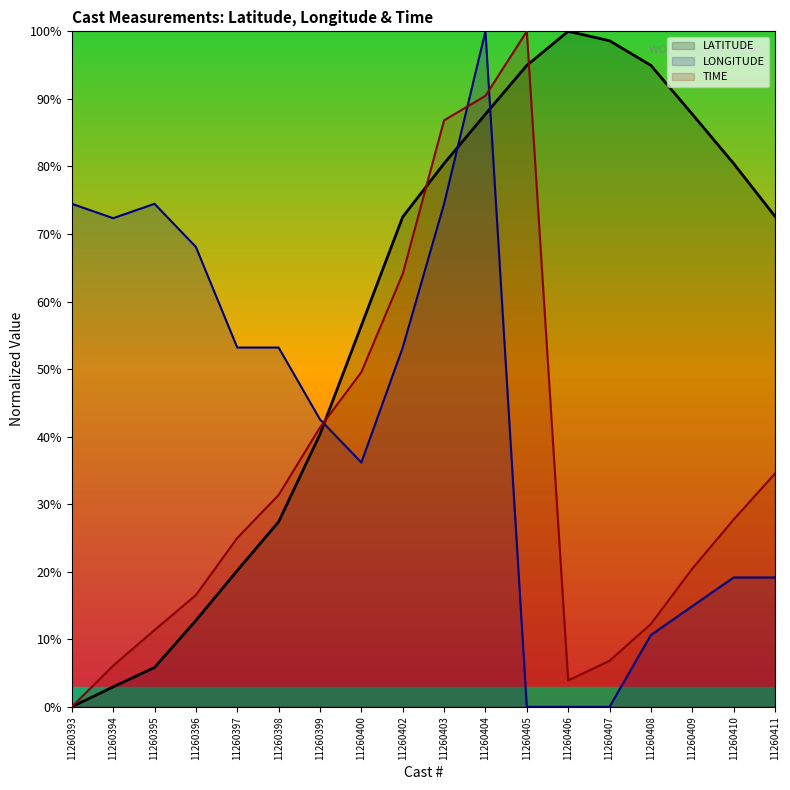

Reading left to right, what are all the values shown in this chart?

LATITUDE: 11260393=0.0	11260394=3.0	11260395=5.8	11260396=12.8	11260397=20.2	11260398=27.4	11260399=40.3	11260400=56.4	11260402=72.5	11260403=80.4	11260404=87.7	11260405=95.0	11260406=100.0	11260407=98.6	11260408=95.0	11260409=87.7	11260410=80.4	11260411=72.6
LONGITUDE: 11260393=74.5	11260394=72.3	11260395=74.5	11260396=68.1	11260397=53.2	11260398=53.2	11260399=42.6	11260400=36.2	11260402=53.2	11260403=74.5	11260404=100.0	11260405=0.0	11260406=0.0	11260407=0.0	11260408=10.6	11260409=14.9	11260410=19.1	11260411=19.1
TIME: 11260393=0.0	11260394=6.1	11260395=11.4	11260396=16.5	11260397=25.0	11260398=31.4	11260399=41.4	11260400=49.5	11260402=64.1	11260403=86.8	11260404=90.5	11260405=100.0	11260406=3.9	11260407=6.8	11260408=12.3	11260409=20.5	11260410=27.7	11260411=34.5